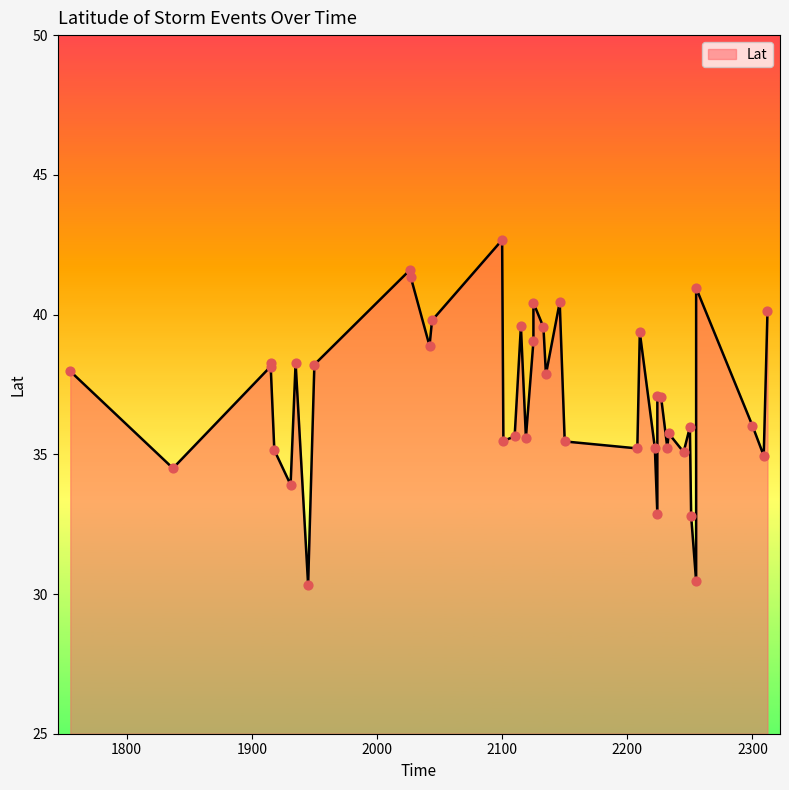

Between 2245 and 2255, which is larger?

2255